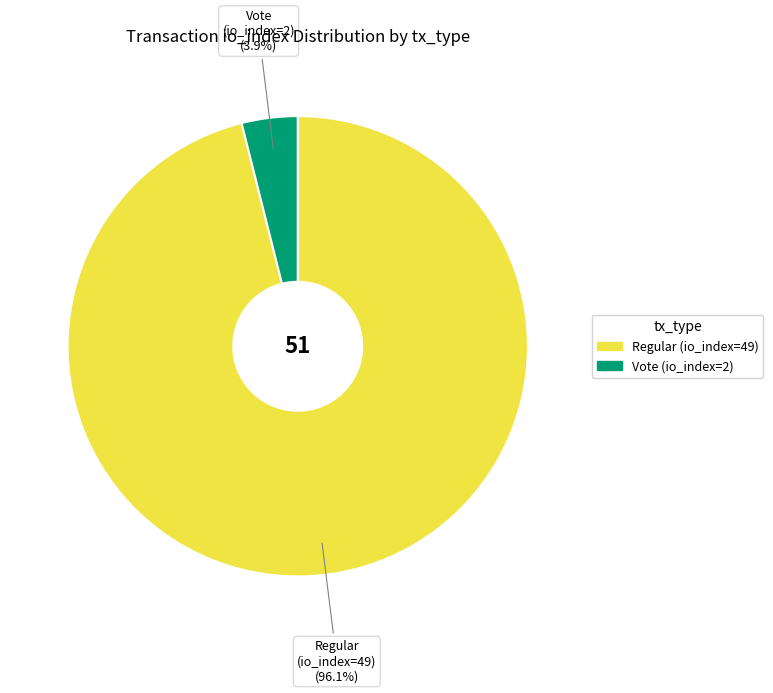

Which category has the biggest portion of the pie?

Regular (io_index=49)